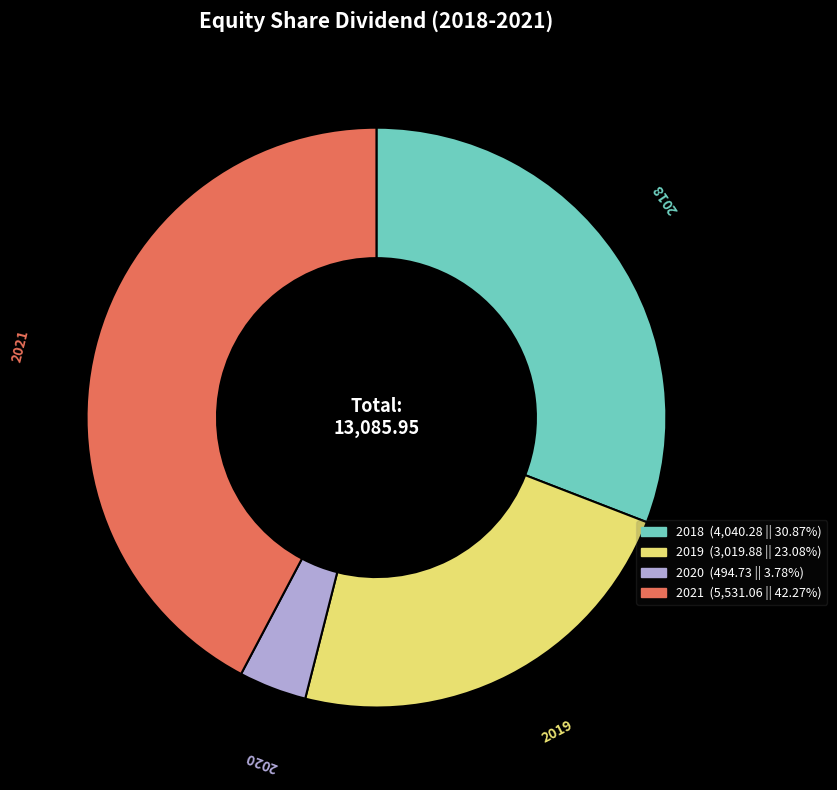

Is there any slice that represents more than half of the pie?

No